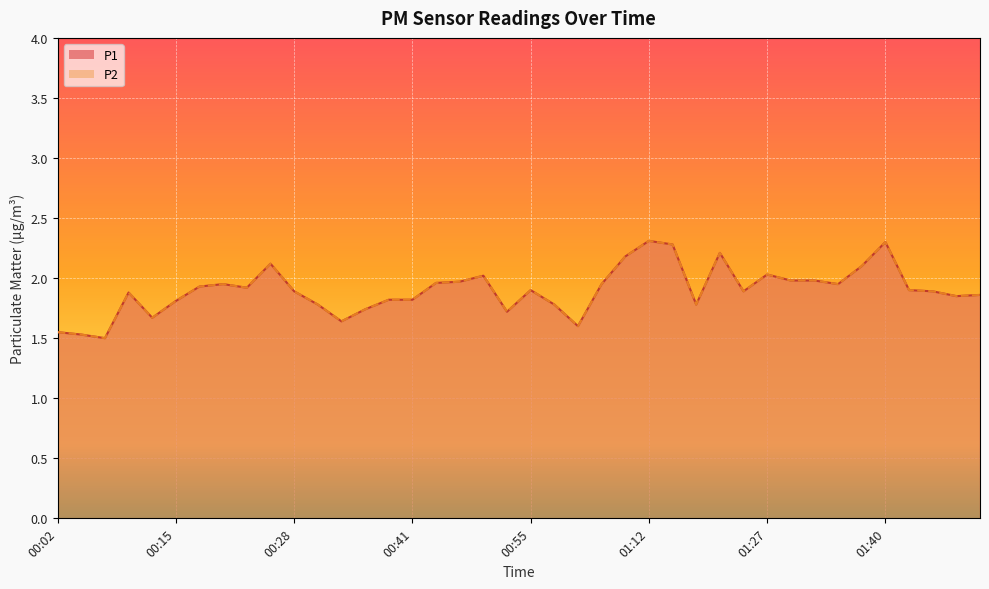

Which series changed the most between 00:10 and 01:35?

P1